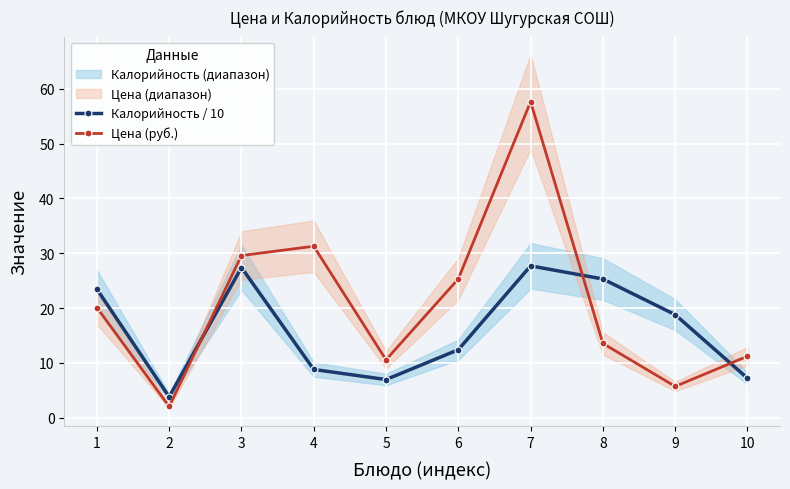

At which label does Калорийность / 10 reach its peak?

7